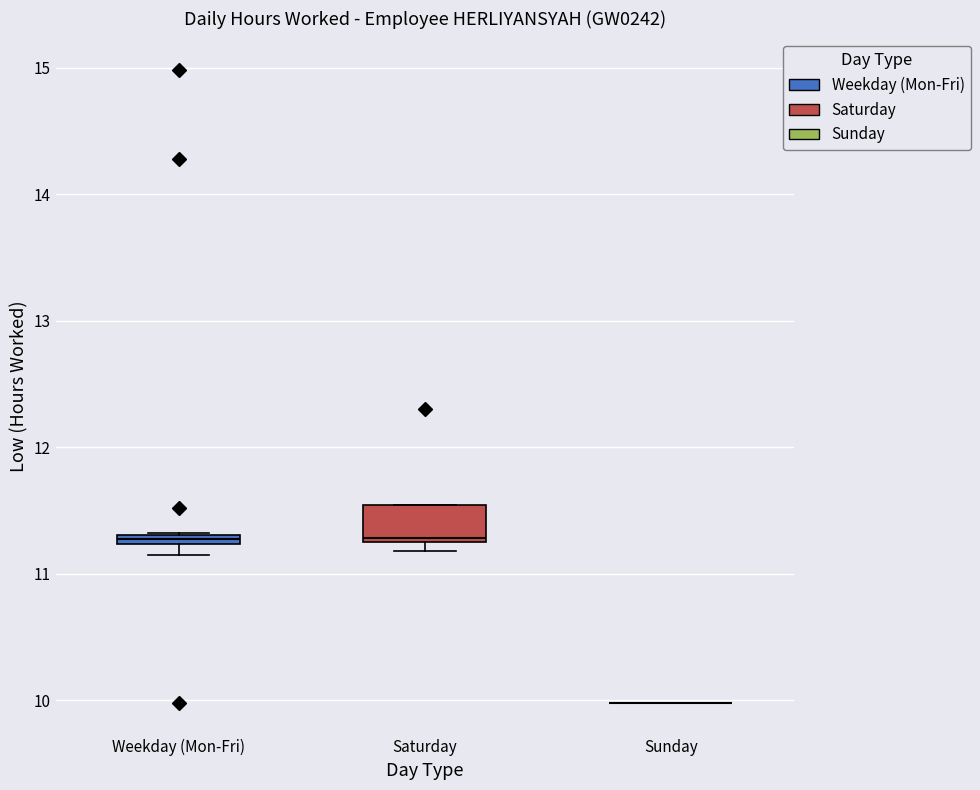

Which box is the tallest, from its lower edge to its upper edge?

Saturday